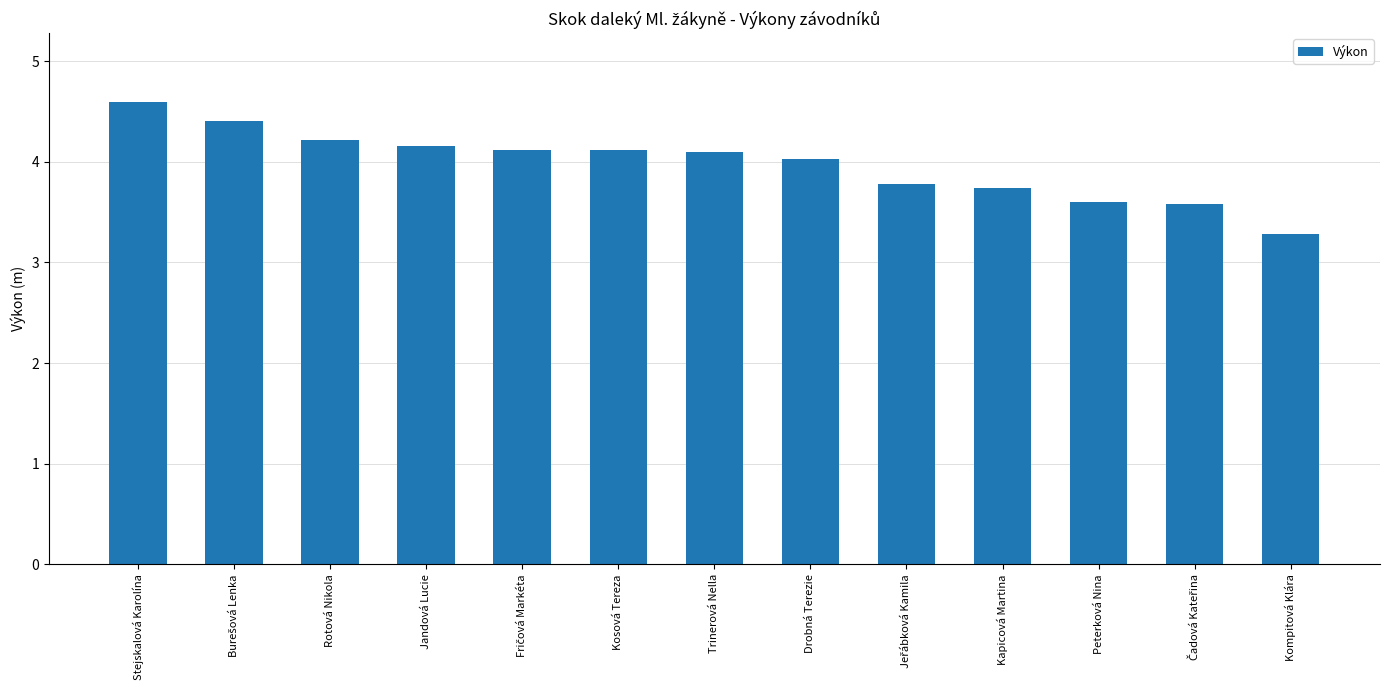

What is the ratio of the value at Kosová Tereza to the value at Peterková Nina?

1.1